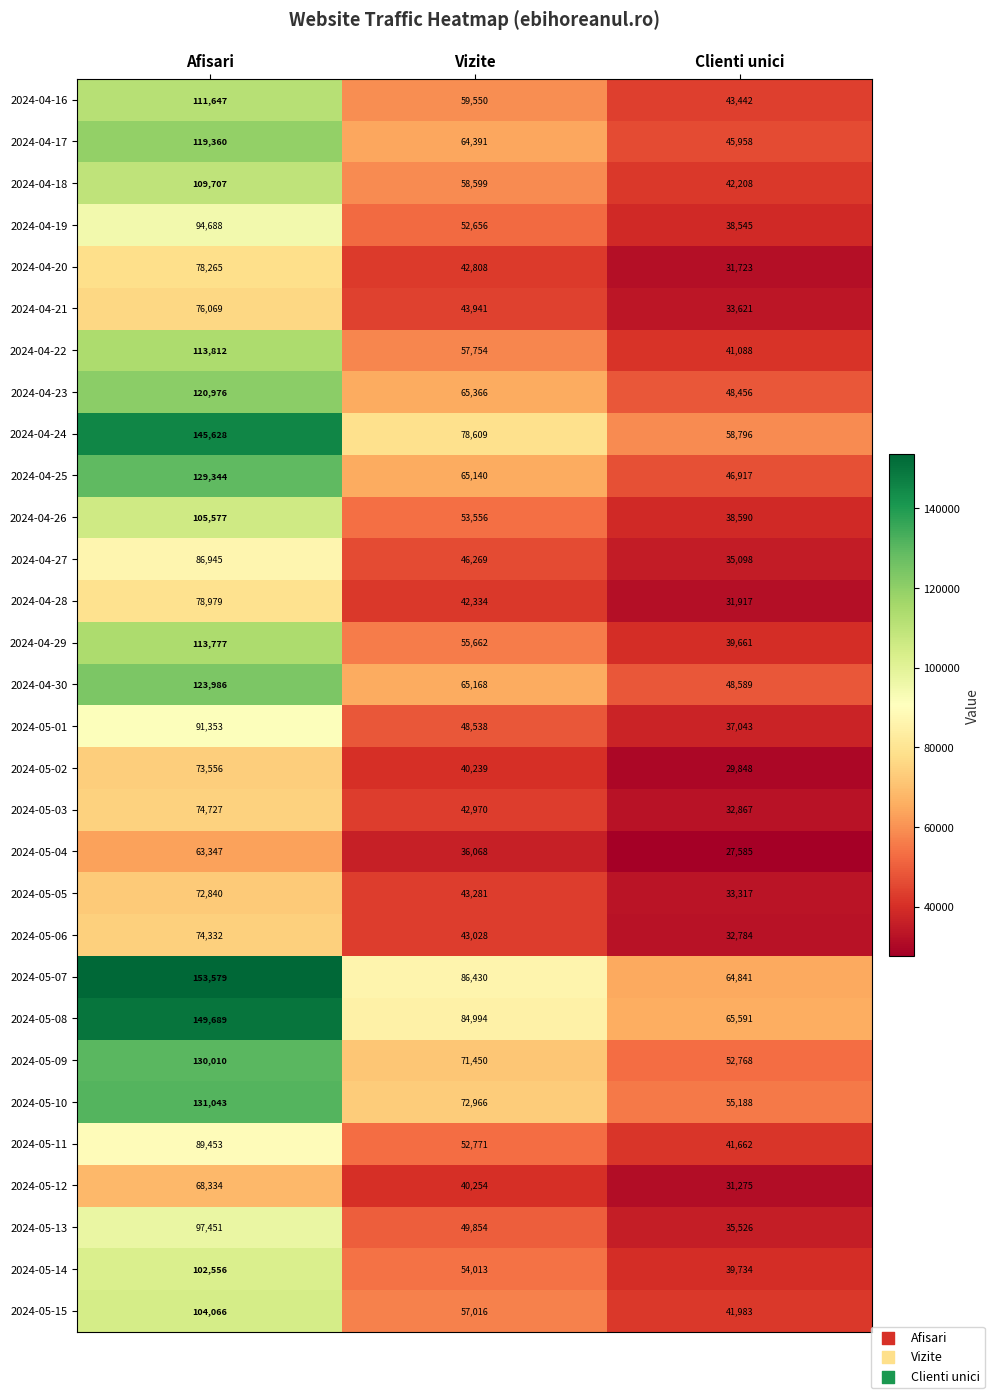

What is the average value of the 2024-04-19 series?

61963